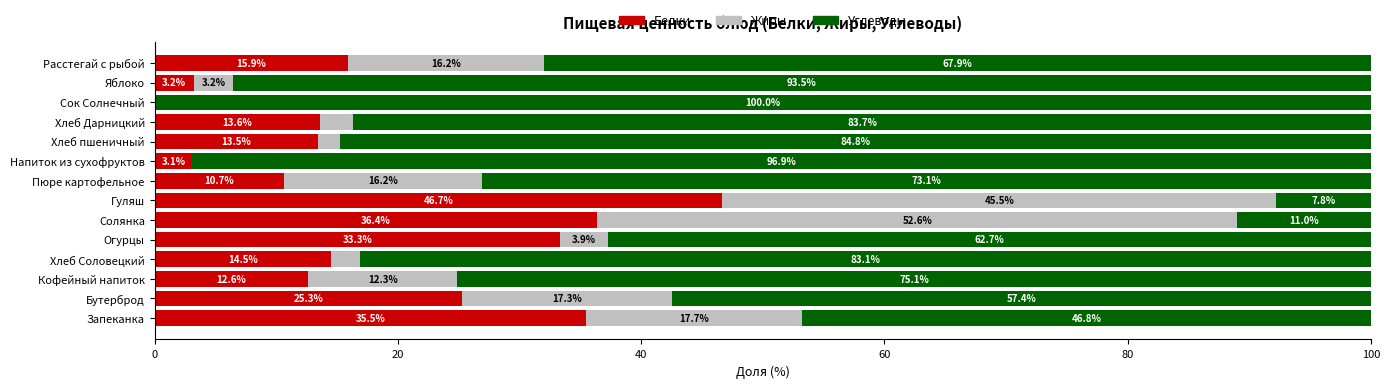

What is the sum of the Белки values at Солянка and Огурцы?

69.7